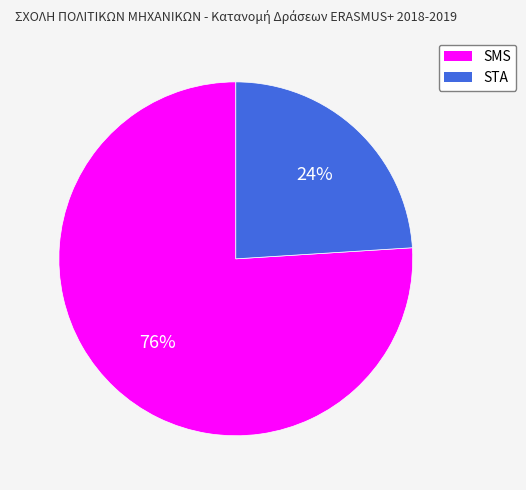

Rank the categories by value from highest to lowest.

SMS, STA